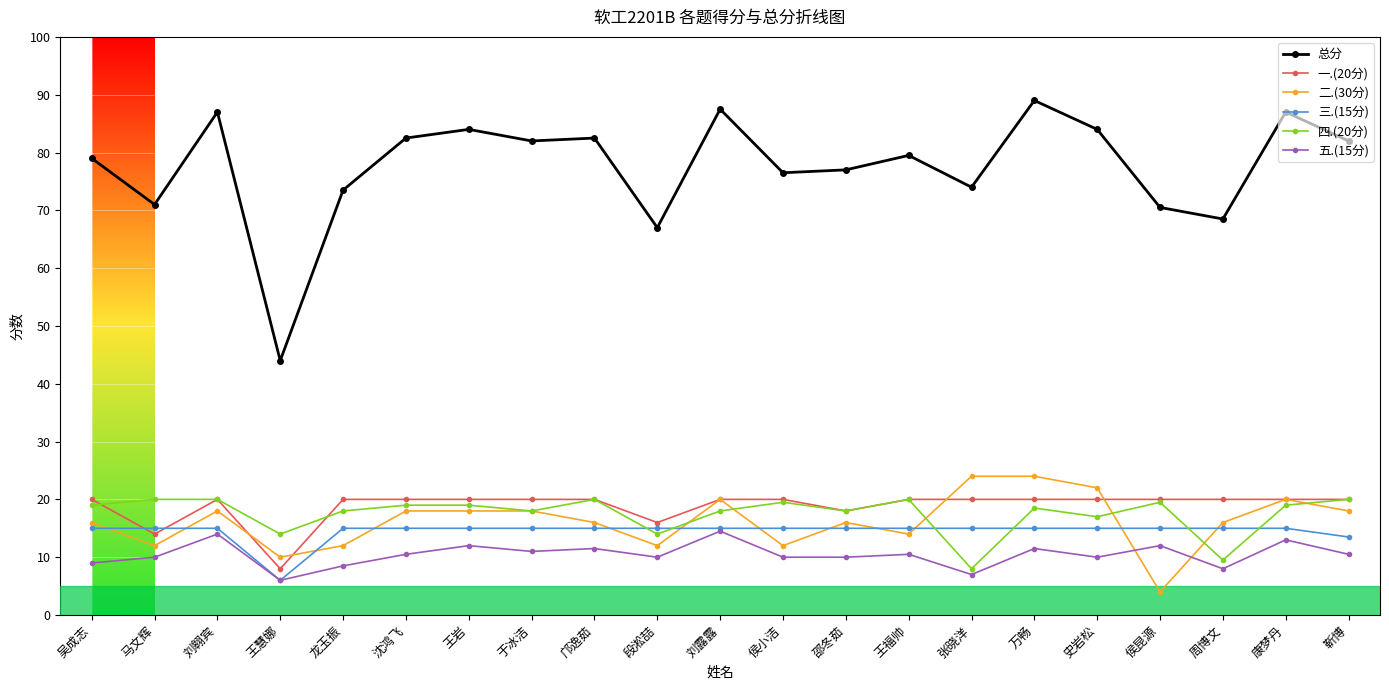

Reading left to right, what are all the values shown in this chart?

总分: 79.0	71.0	87.0	44.0	73.5	82.5	84.0	82.0	82.5	67.0	87.5	76.5	77.0	79.5	74.0	89.0	84.0	70.5	68.5	87.0	82.0
一.(20分): 20.0	14.0	20.0	8.0	20.0	20.0	20.0	20.0	20.0	16.0	20.0	20.0	18.0	20.0	20.0	20.0	20.0	20.0	20.0	20.0	20.0
二.(30分): 16.0	12.0	18.0	10.0	12.0	18.0	18.0	18.0	16.0	12.0	20.0	12.0	16.0	14.0	24.0	24.0	22.0	4.0	16.0	20.0	18.0
三.(15分): 15.0	15.0	15.0	6.0	15.0	15.0	15.0	15.0	15.0	15.0	15.0	15.0	15.0	15.0	15.0	15.0	15.0	15.0	15.0	15.0	13.5
四.(20分): 19.0	20.0	20.0	14.0	18.0	19.0	19.0	18.0	20.0	14.0	18.0	19.5	18.0	20.0	8.0	18.5	17.0	19.5	9.5	19.0	20.0
五.(15分): 9.0	10.0	14.0	6.0	8.5	10.5	12.0	11.0	11.5	10.0	14.5	10.0	10.0	10.5	7.0	11.5	10.0	12.0	8.0	13.0	10.5